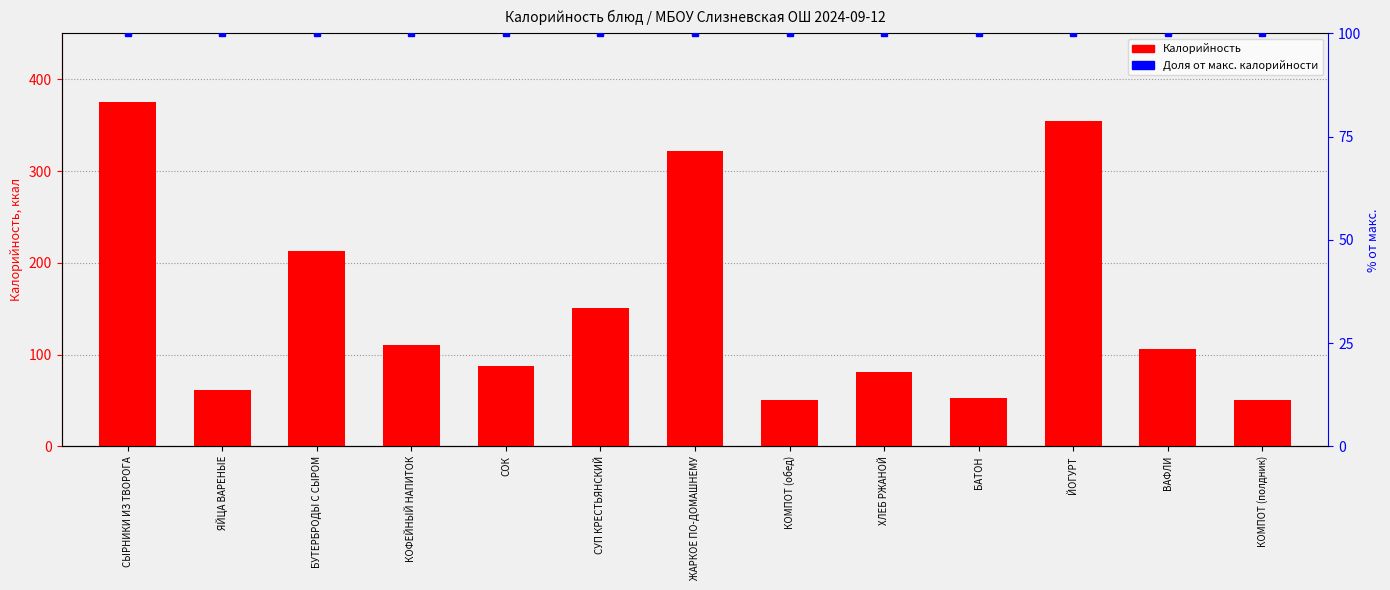

What are all the series names shown in the legend?

Калорийность, Доля от макс. калорийности